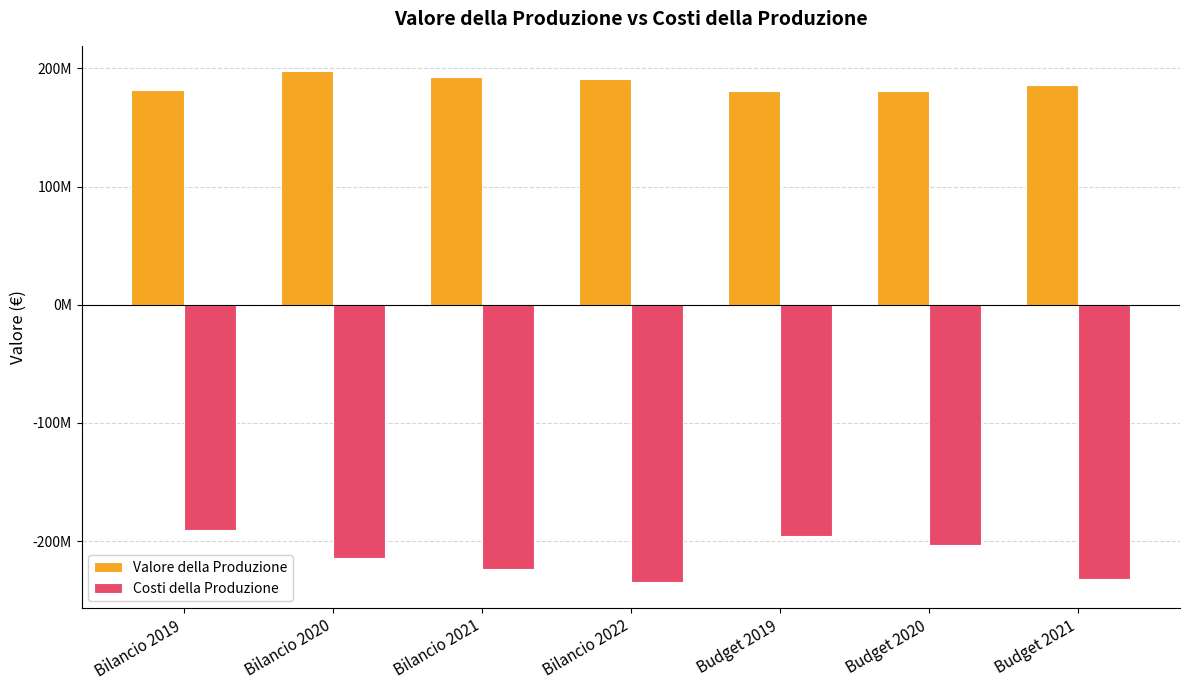

List the series in order of their peak value, lowest first.

Costi della Produzione, Valore della Produzione